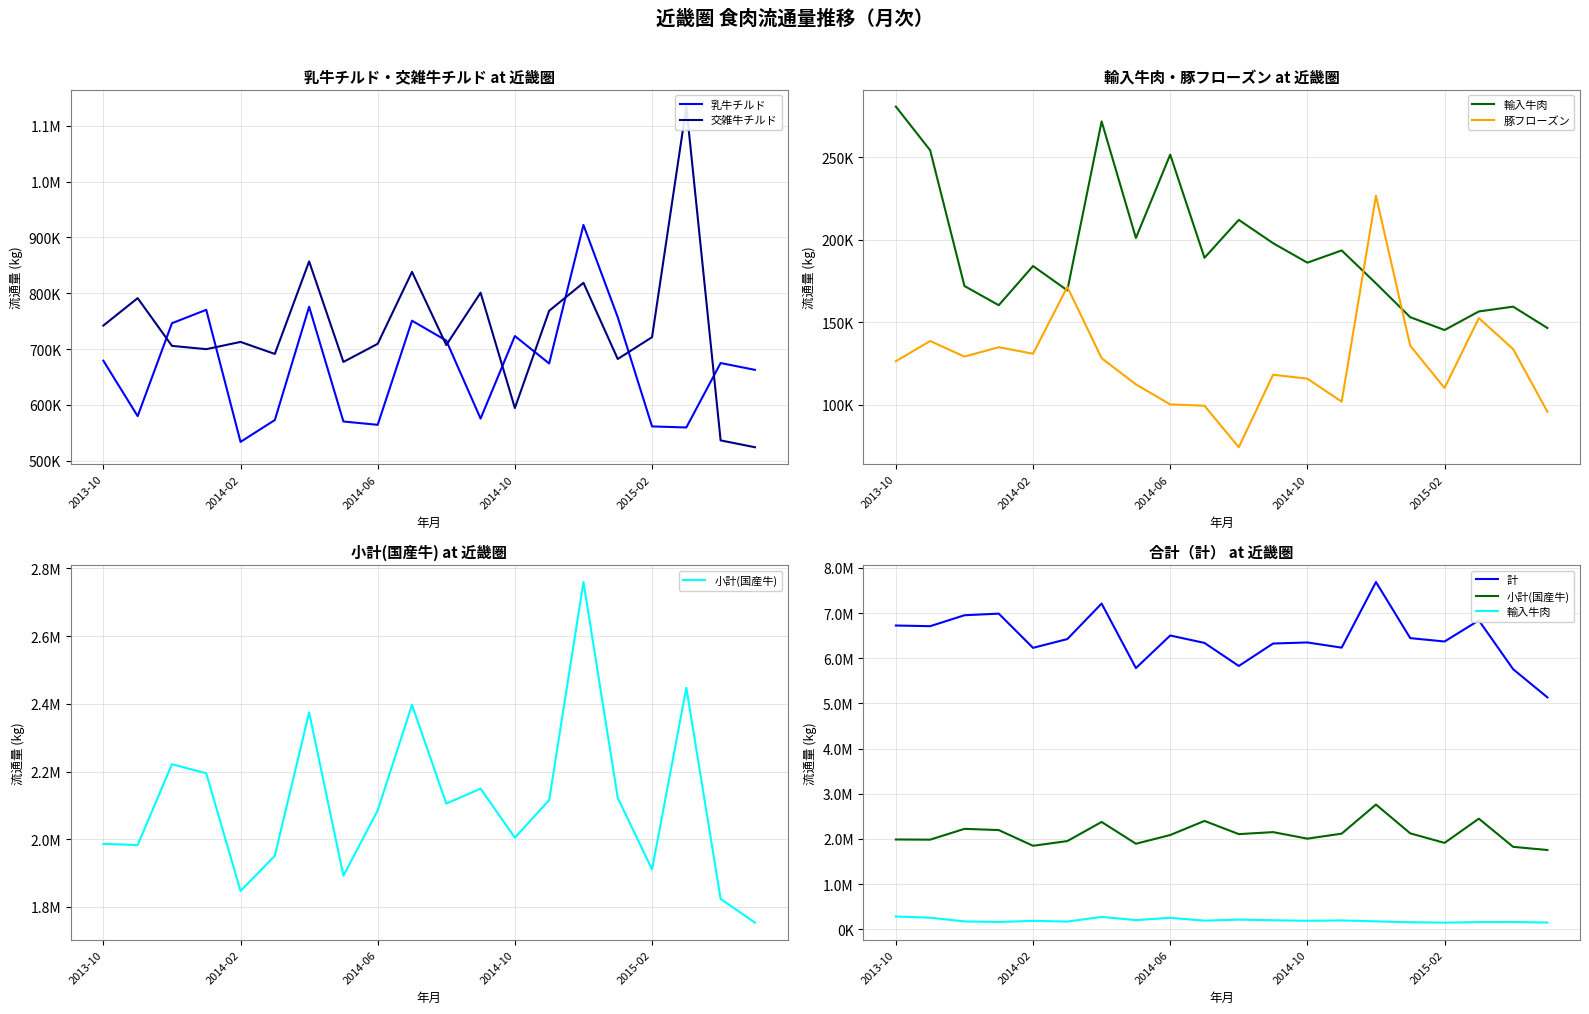

At which category is the sum across all series the highest?

14